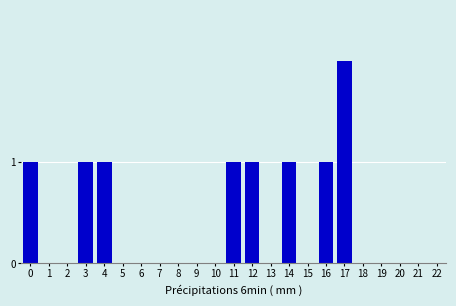

Reading right to left, list all the values displayed in this chart.

22=0	21=0	20=0	19=0	18=0	17=2	16=1	15=0	14=1	13=0	12=1	11=1	10=0	9=0	8=0	7=0	6=0	5=0	4=1	3=1	2=0	1=0	0=1